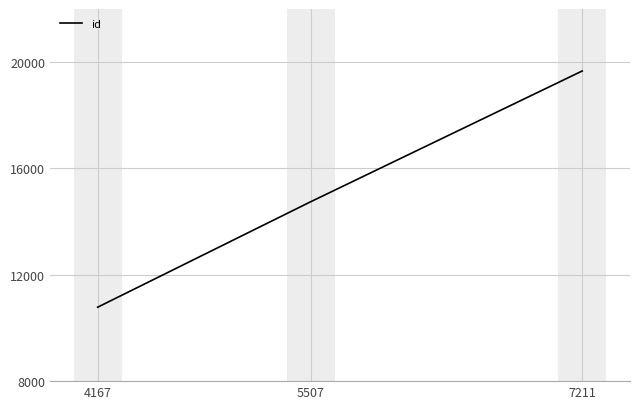

What is the smallest value displayed?

10781